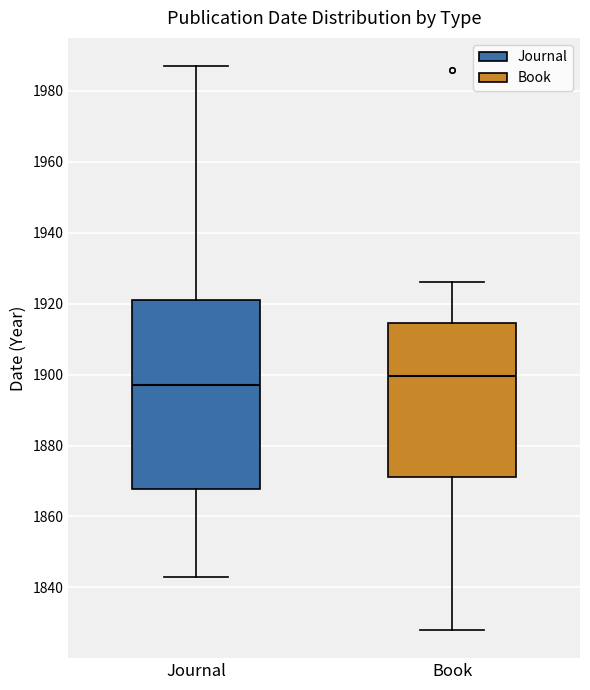

Reading left to right, transcribe this box plot: for each box, give where its median line is, the range the box spans, and where its two whiskers end, as read against the y-axis. The values are not printed on the chart, so give them approximately, as read against the axis.

Journal: median 1898, box 1868 to 1922, whiskers 1844 to 1988
Book: median 1900, box 1872 to 1914, whiskers 1828 to 1926